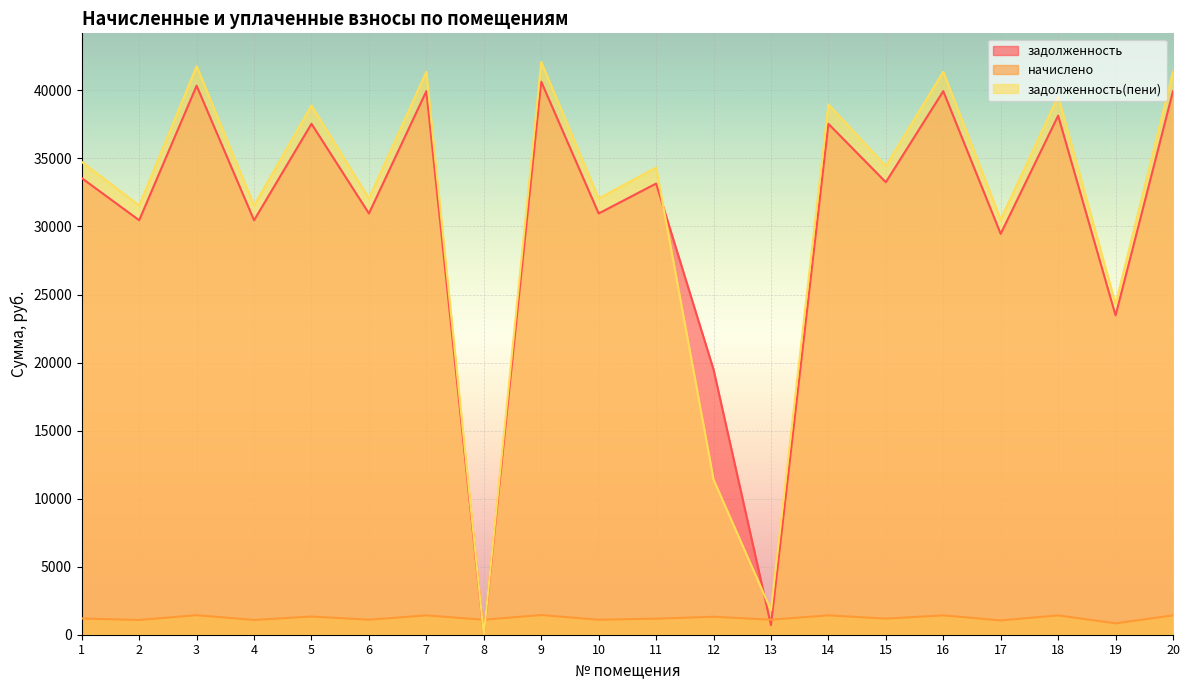

Read the задолженность(пени) value at 12.

11405.6